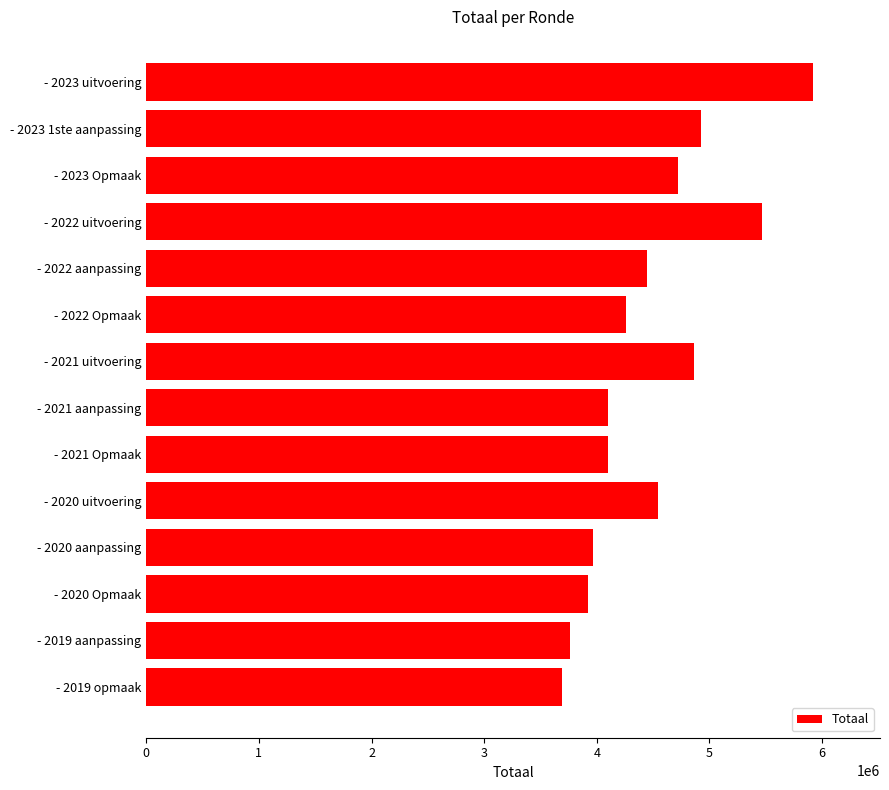

What is the change in value from - 2022 uitvoering to - 2022 aanpassing?

-1023415